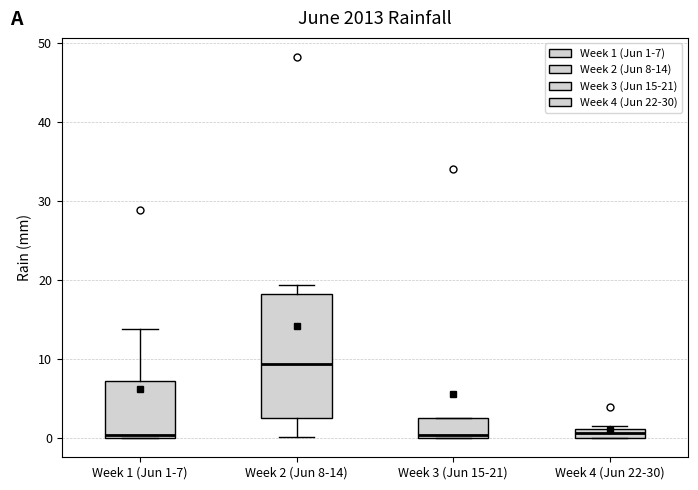

Where does the upper whisker of the box for Week 1 (Jun 1-7) end on the y-axis? The values are not printed on the chart, so give them approximately, as read against the axis.

14